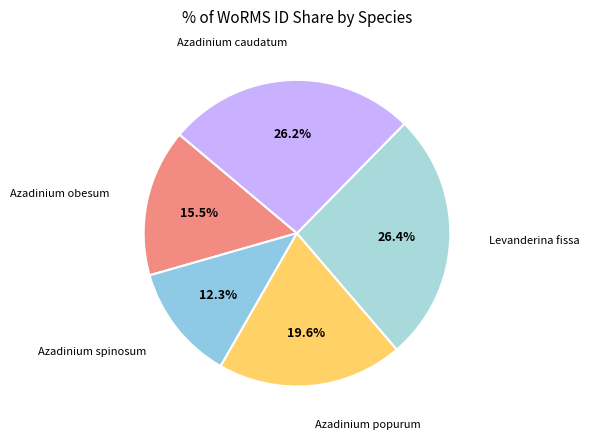

To the nearest percent, what is the difference between the Azadinium obesum and Levanderina fissa slice percentages?

11%